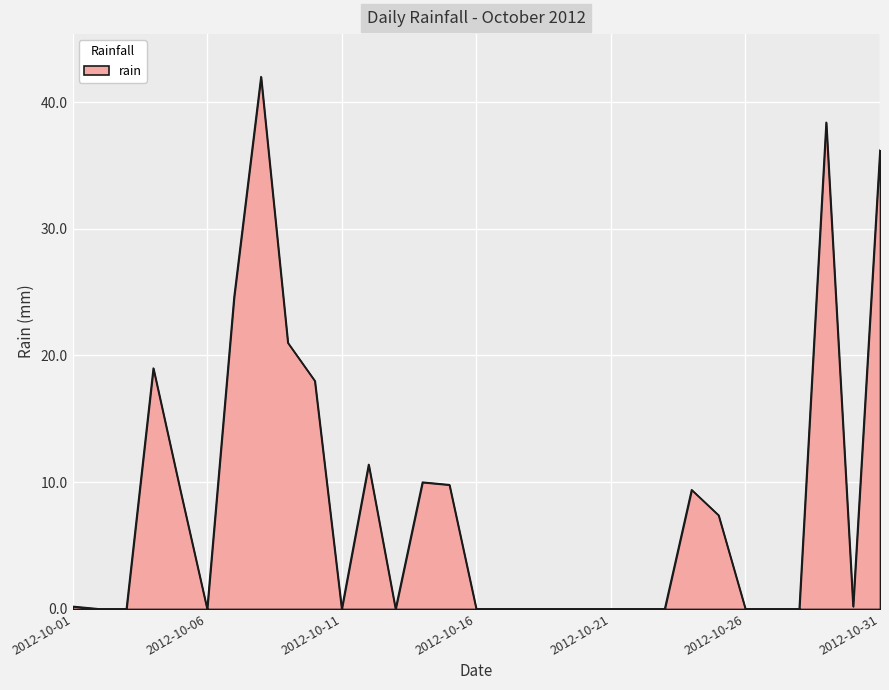

What is the difference between the maximum and minimum values?

42.0